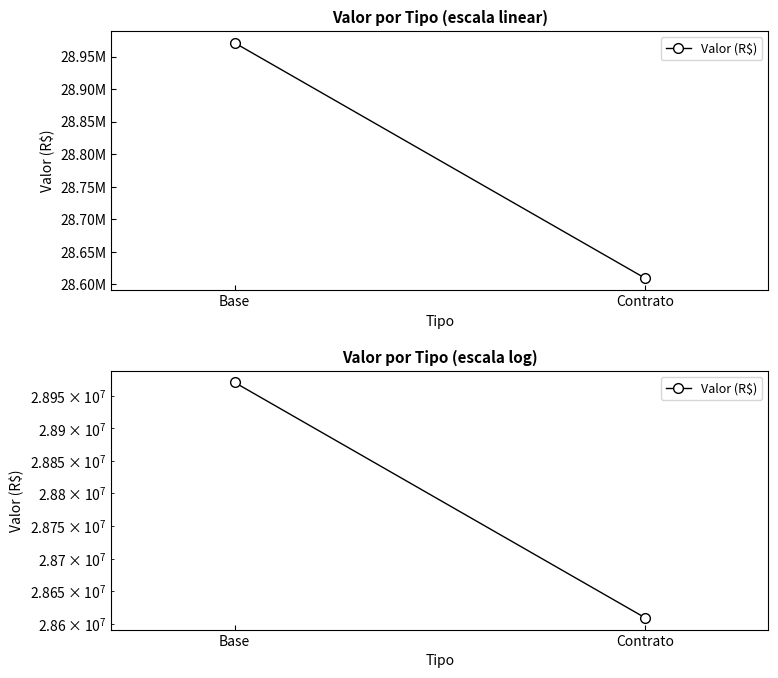

How many lines are shown in the chart?

1